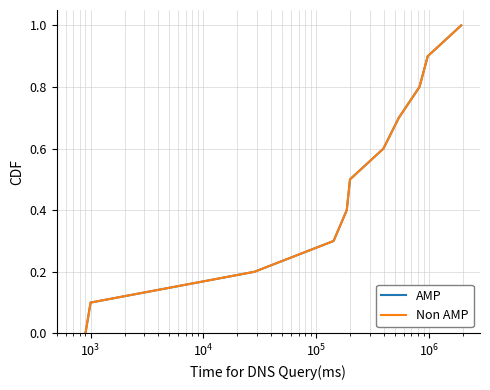

Does the chart have visible grid lines?

Yes